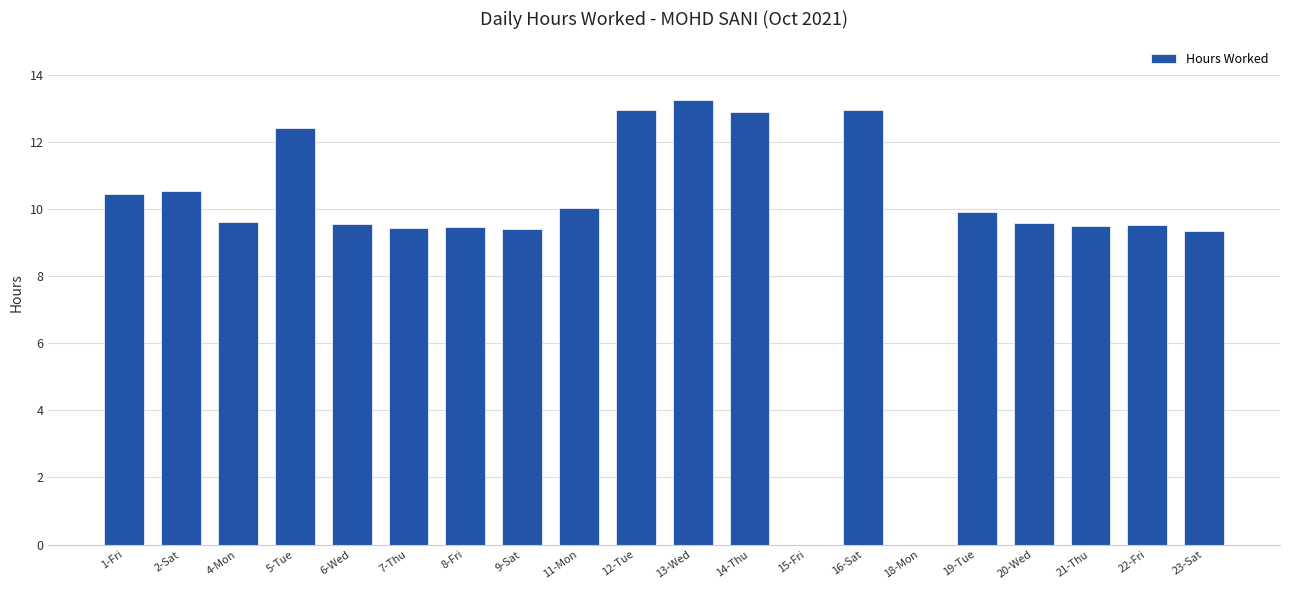

What is the difference between the values at 22-Fri and 5-Tue?

2.9